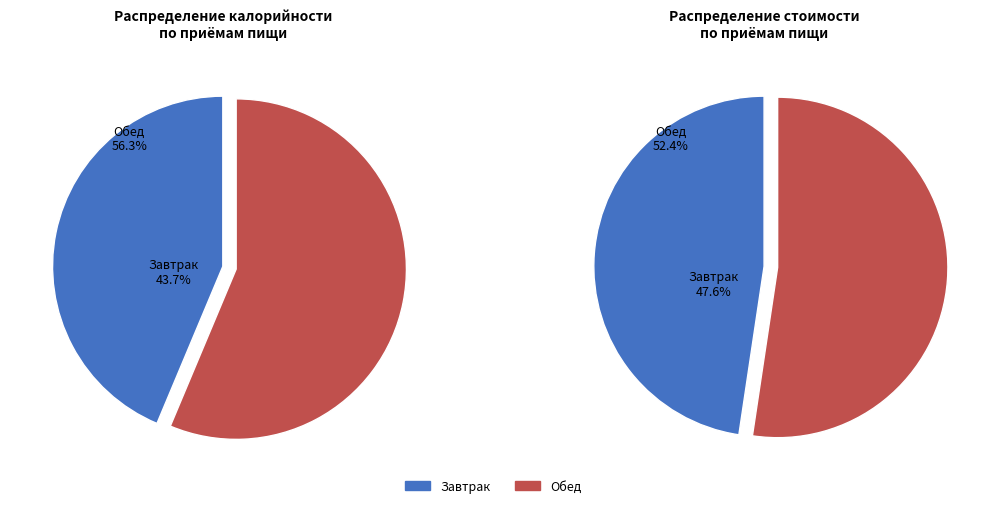

To the nearest percent, what is the average slice percentage?

50%